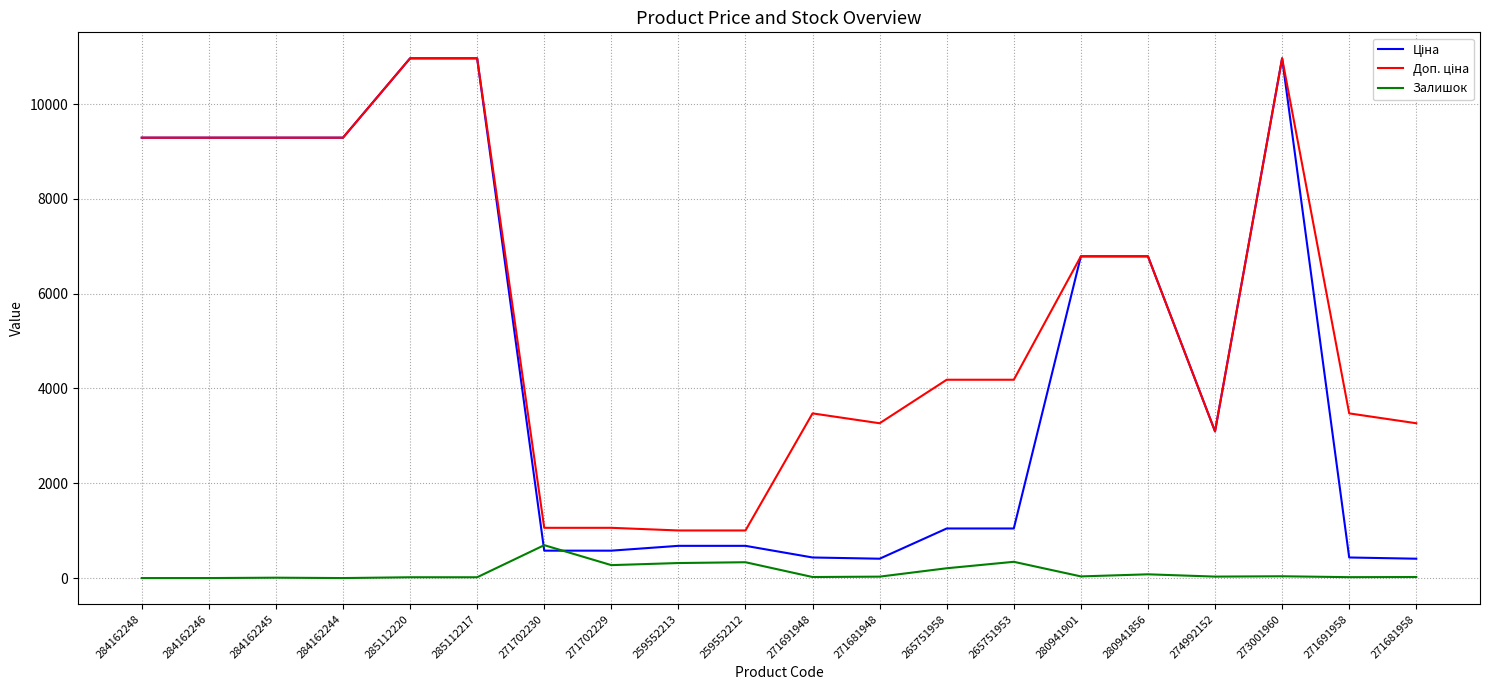

True or false: Залишок has a value of 343.0 at 265751953.

True